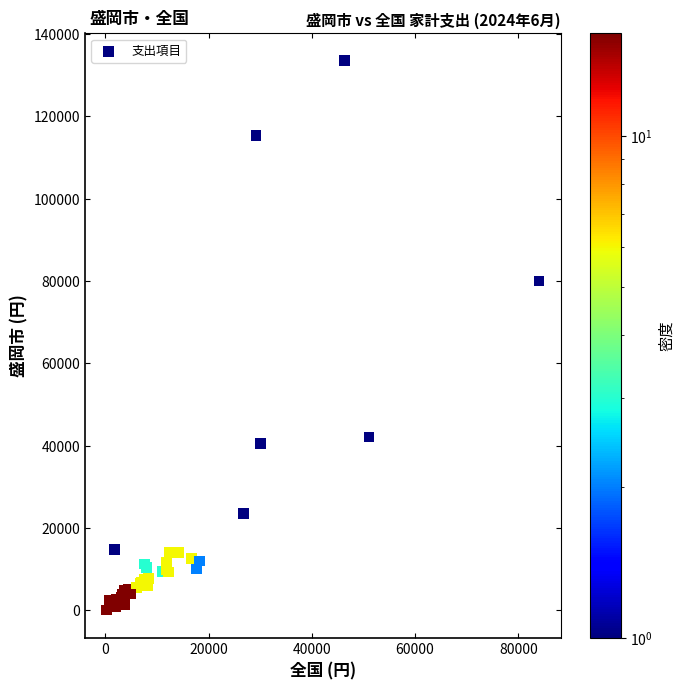

What Y value in the scatter plot is closest to 66758?

79981